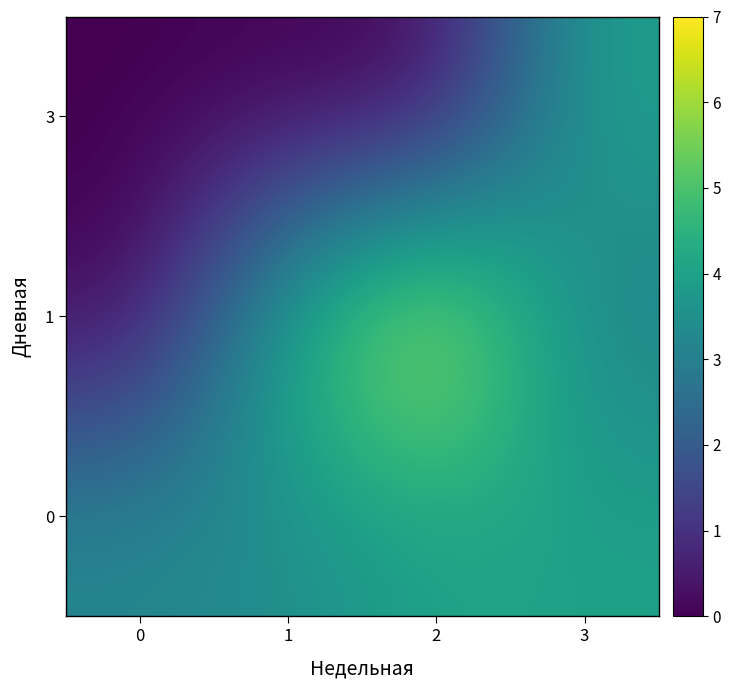

Which series has the largest total across all categories?

1